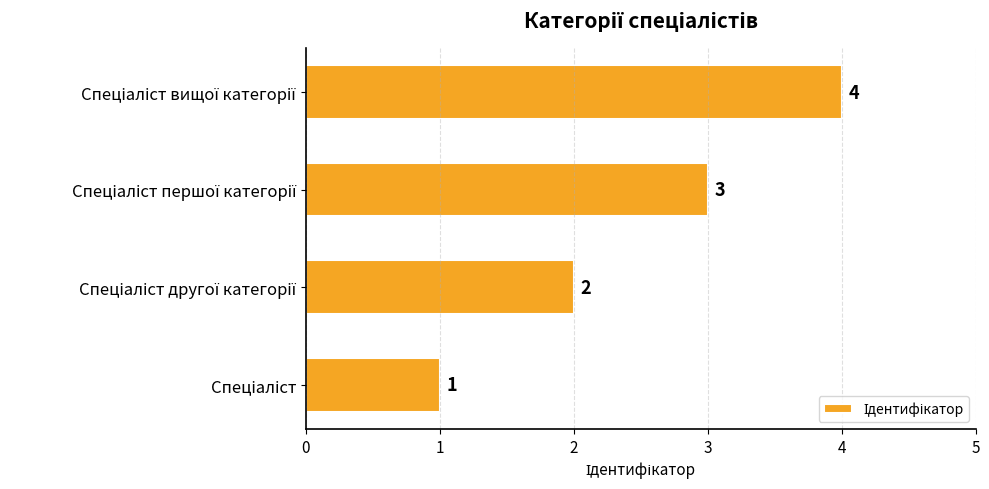

What is the maximum value shown in the chart?

4